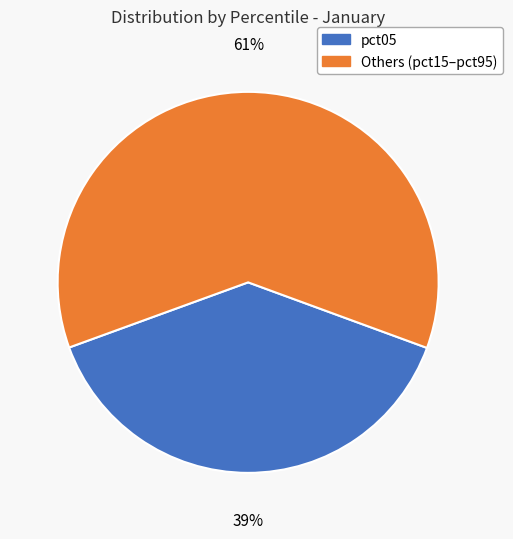

Does any single category account for the majority?

Yes